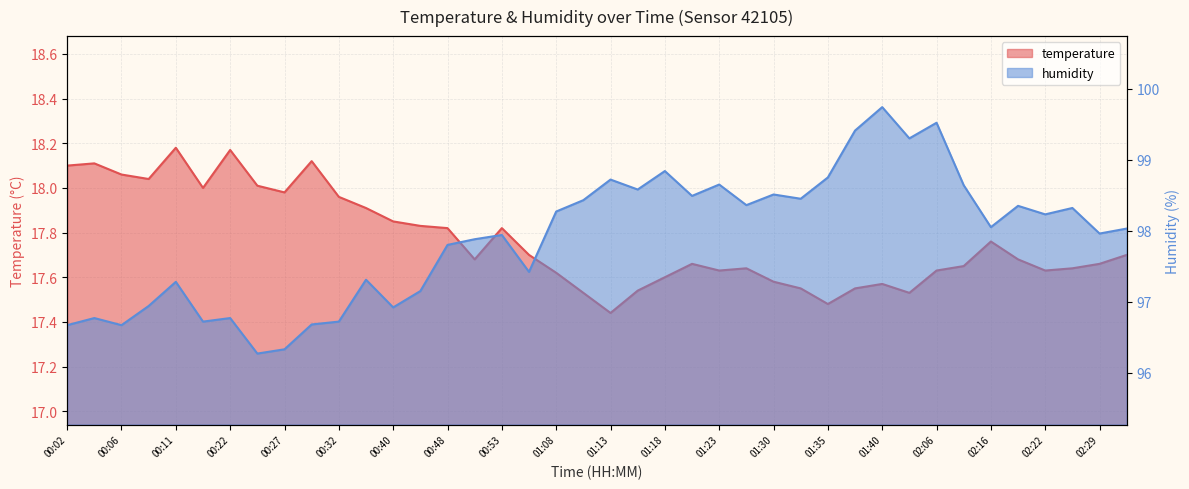

At which category is the sum across all series the highest?

01:40